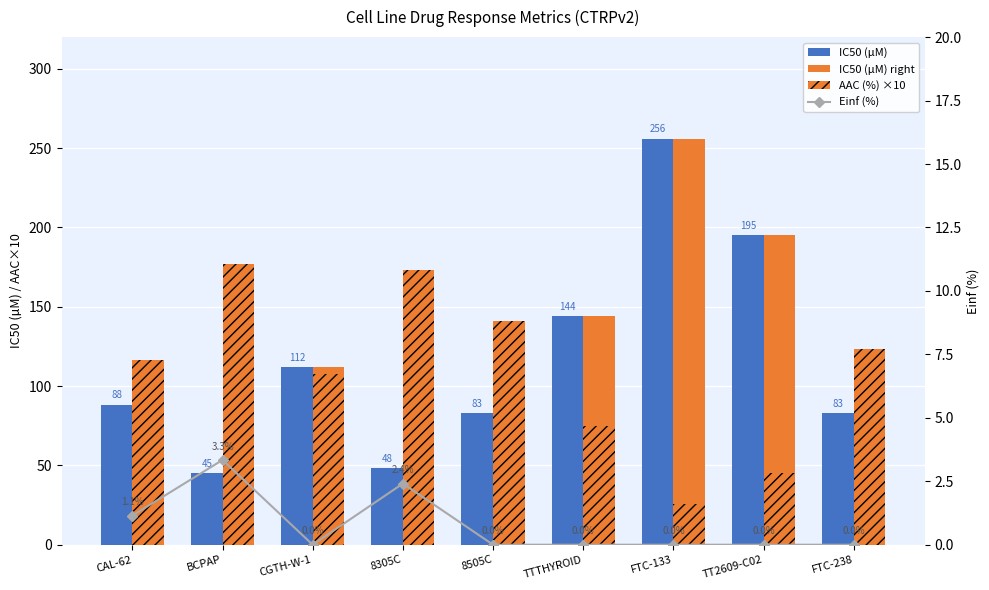

How many series are shown in this chart?

4